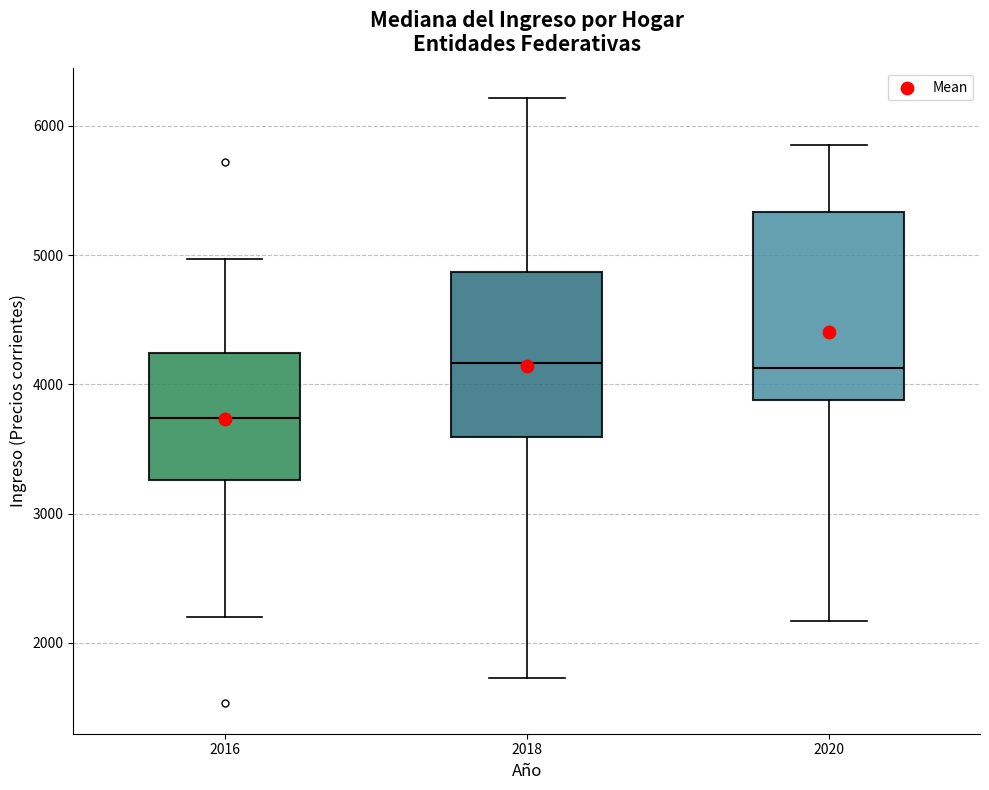

Which box has the lowest median line?

2016